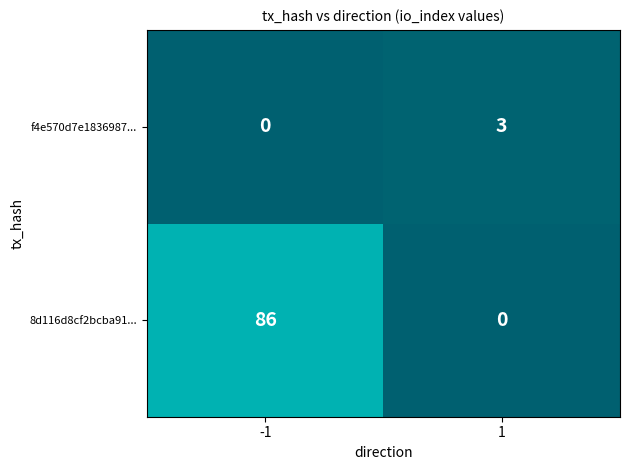

Which series has the largest range (max minus min)?

8d116d8cf2bcba91...